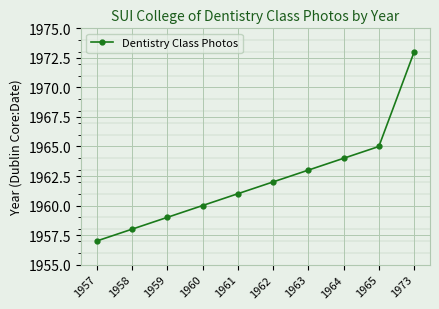

At which label is the value closest to 1965?

1965